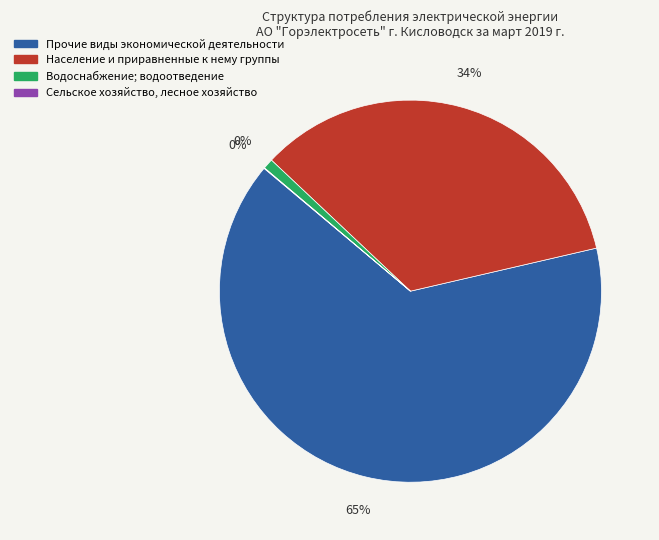

Which slice represents more than half of the pie?

Прочие виды экономической деятельности